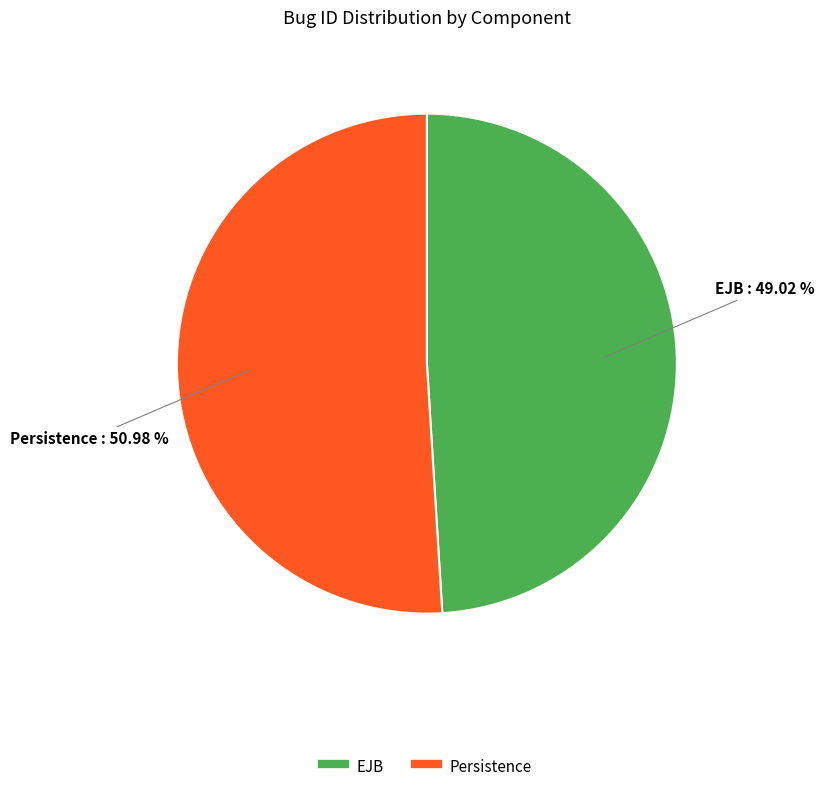

Combined, what portion of the pie is EJB and Persistence?

100.0%